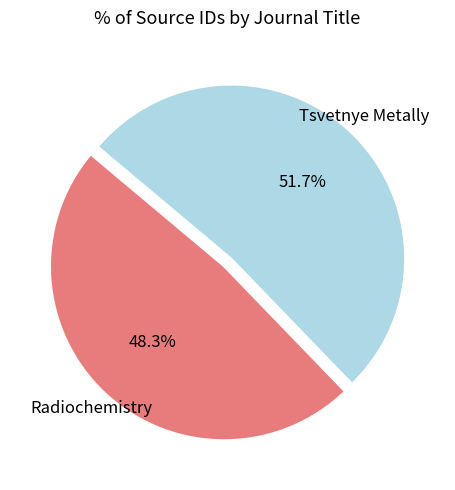

True or false: Radiochemistry accounts for 48% of the total.

True